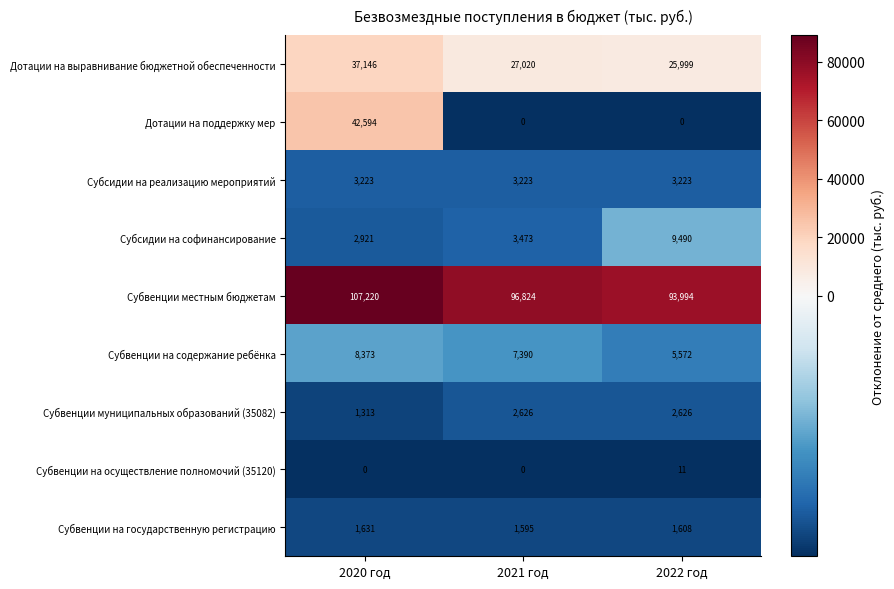

What is the smallest value displayed?

0